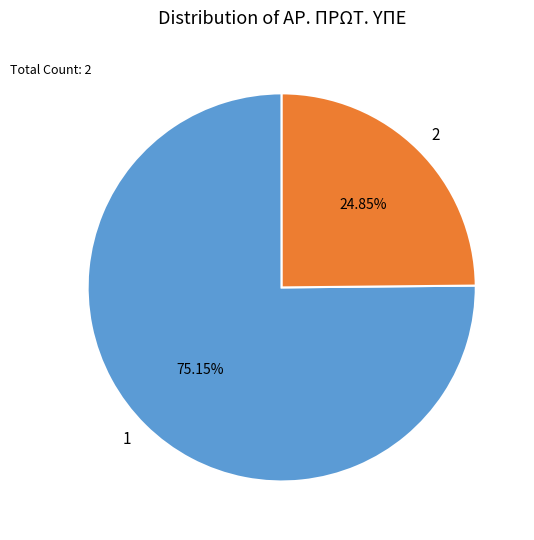

To the nearest percent, what is the difference between the largest and smallest slice percentages?

50%